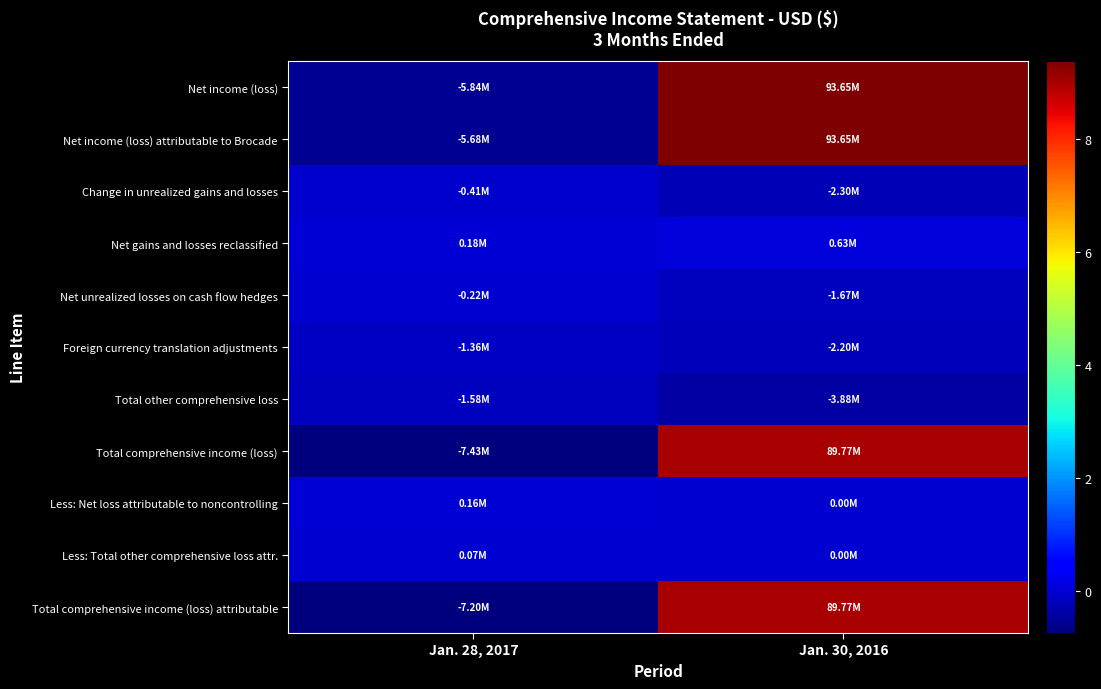

What is the maximum value shown in the chart?

93646000